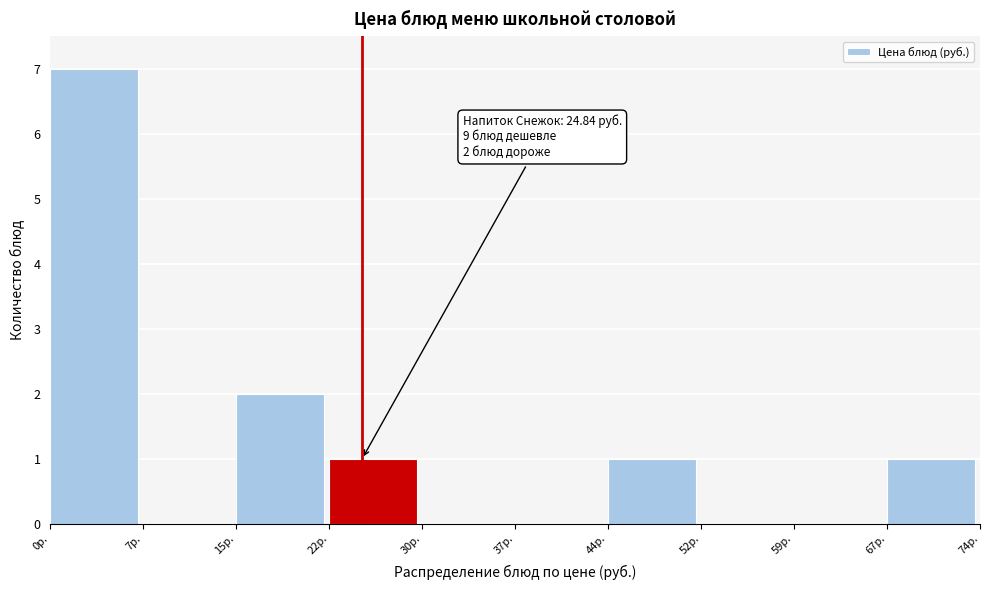

Over which range of the x-axis is the bar tallest?

0 to 7